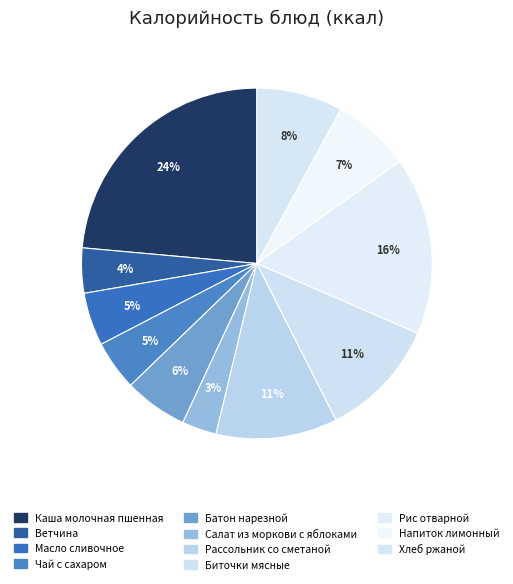

How many slices are in this pie chart?

11